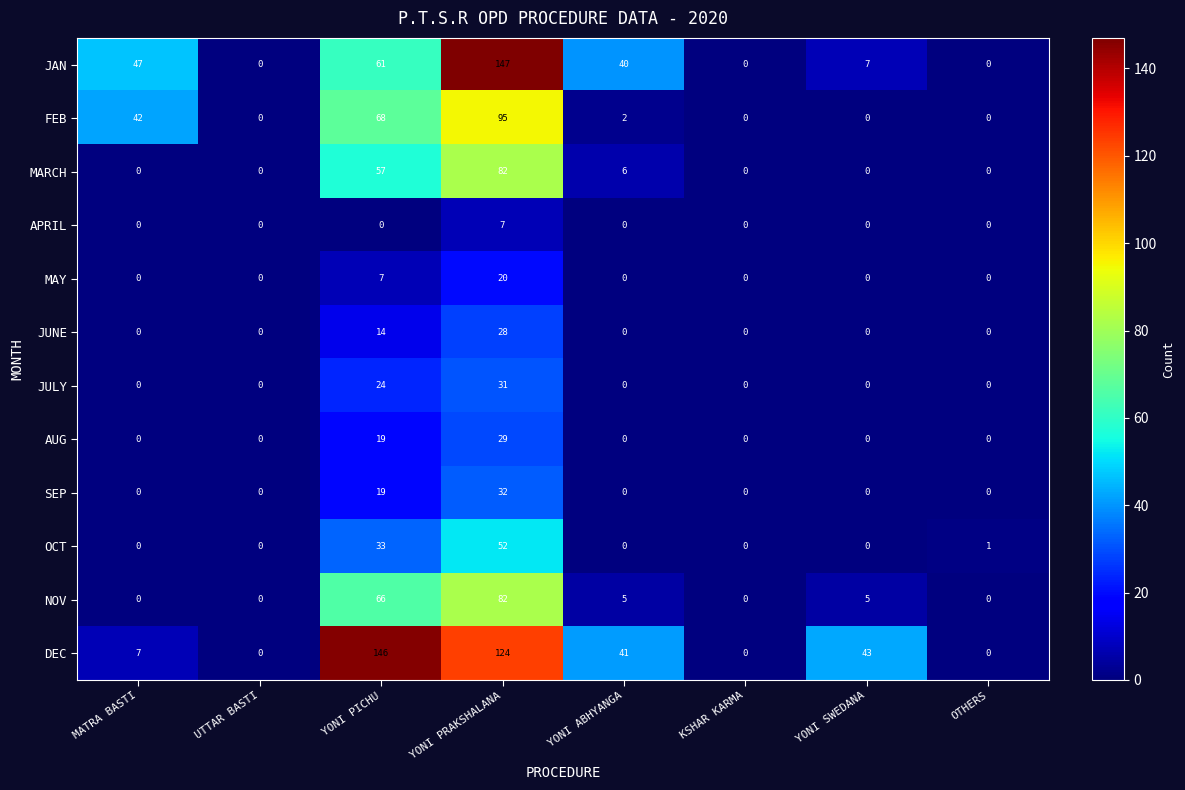

What is the average value of the OCT series?

11